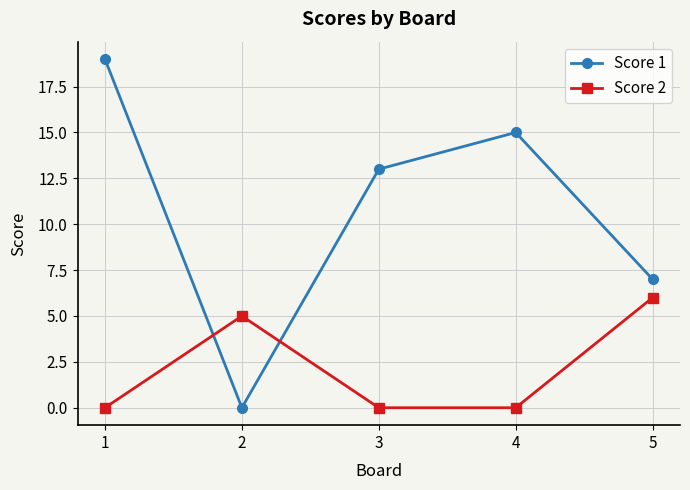

What is the difference between the maximum and minimum values in the Score 2 series?

6